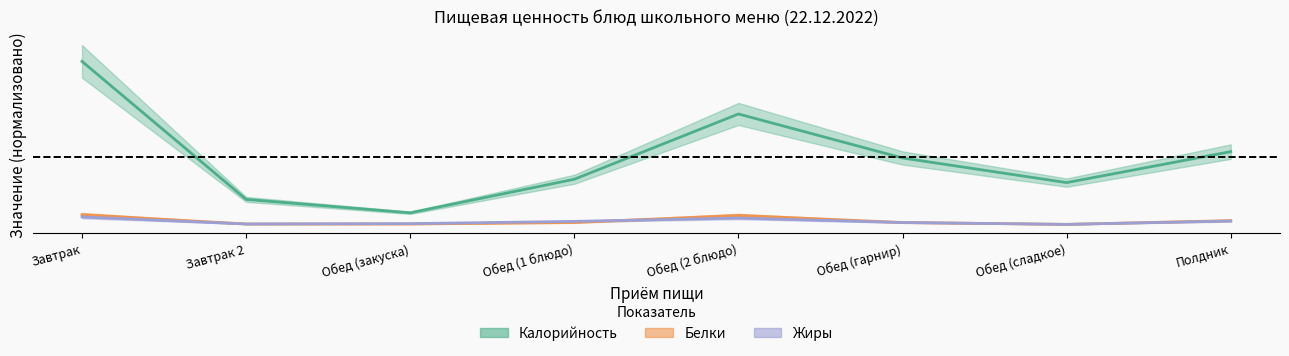

Reading right to left, what are all the values shown in this chart?

Калорийность: 0.4	0.3	0.4	0.7	0.3	0.1	0.2	1.0
Белки: 0.0	0.0	0.0	0.1	0.0	0.0	0.0	0.1
Жиры: 0.0	0.0	0.0	0.0	0.0	0.0	0.0	0.0